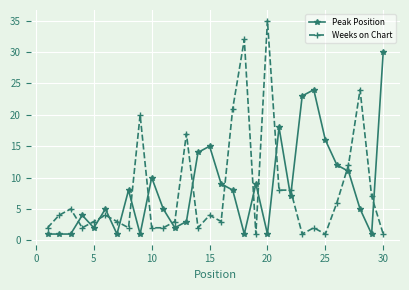

What is the difference between the second highest and minimum values in the Weeks on Chart series?

31